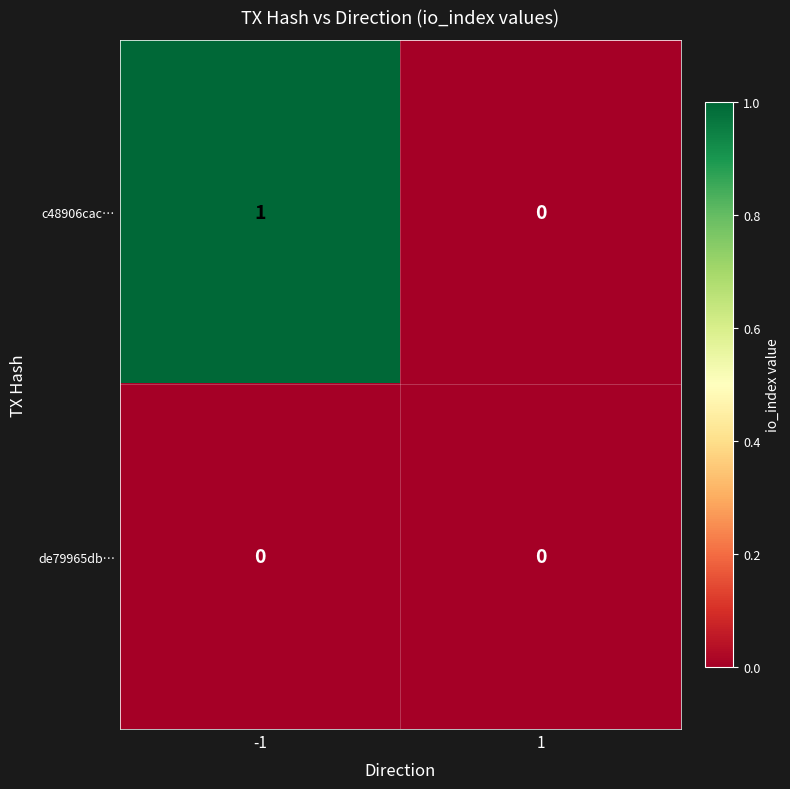

What is the maximum value shown in the chart?

1